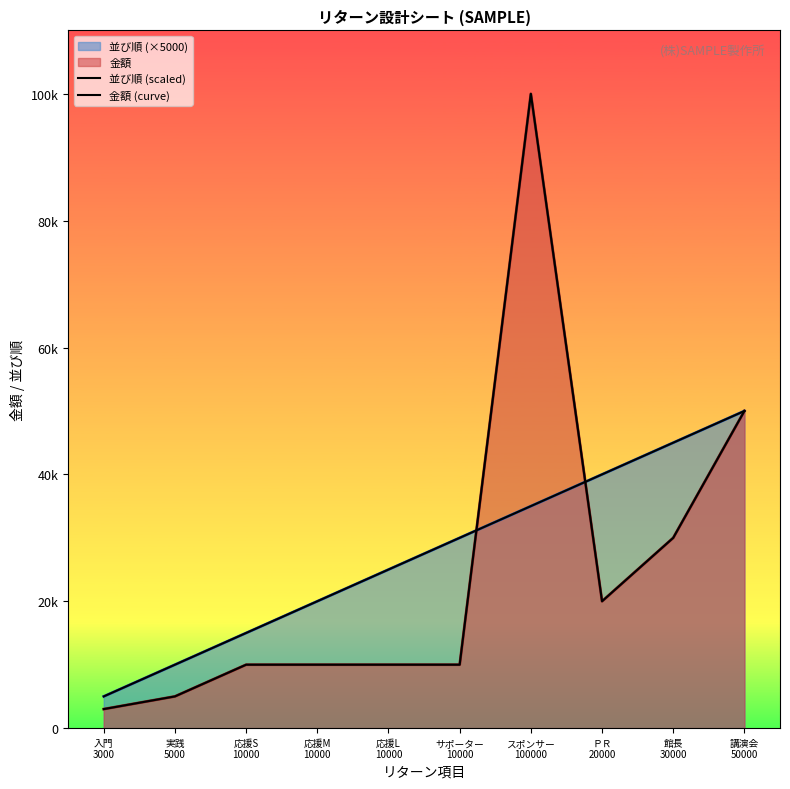

What is the difference between the 金額 (curve) values at 応援S
10000 and 実践
5000?

5000